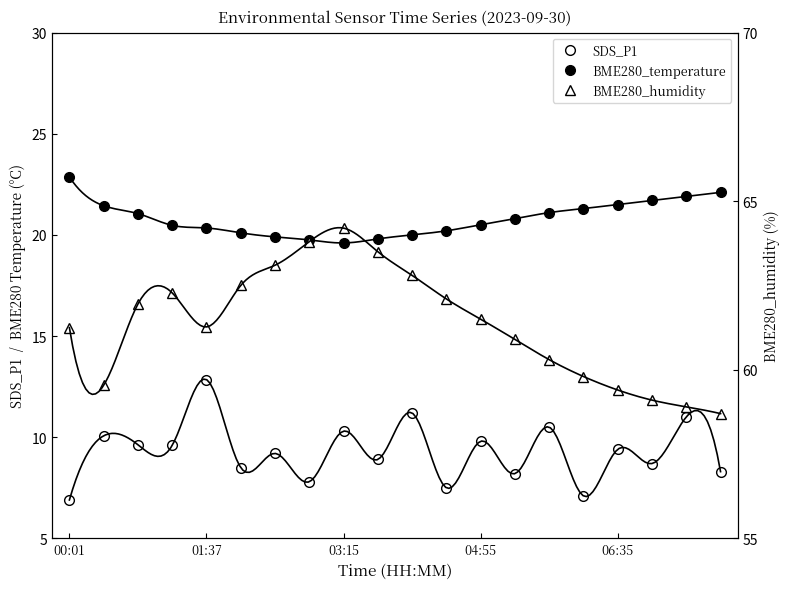

Which series changed the most between 04:55 and 18?

BME280_humidity